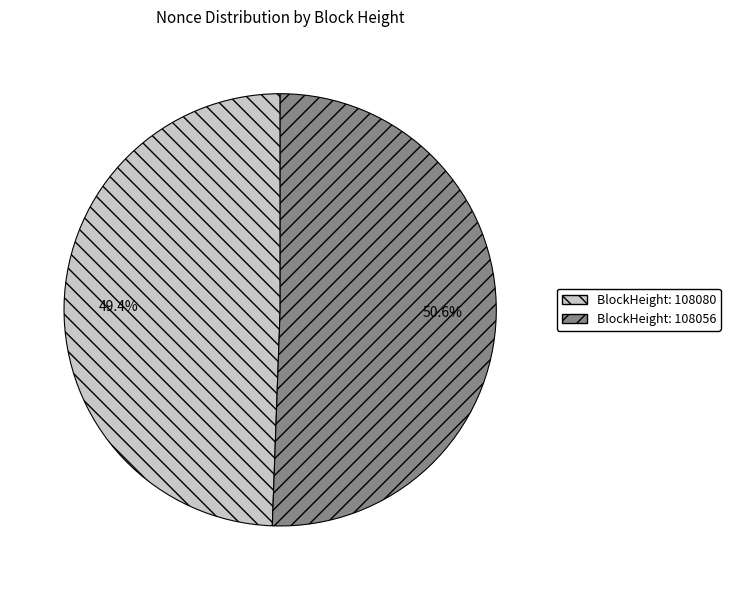

Does any single category account for the majority?

Yes